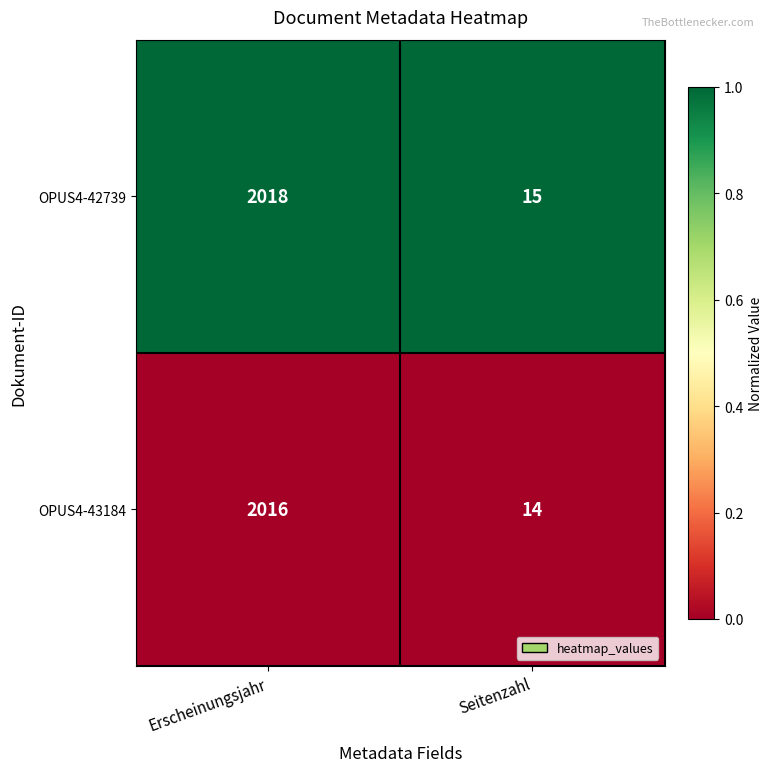

What is the spread (max minus min) of values at Seitenzahl?

1